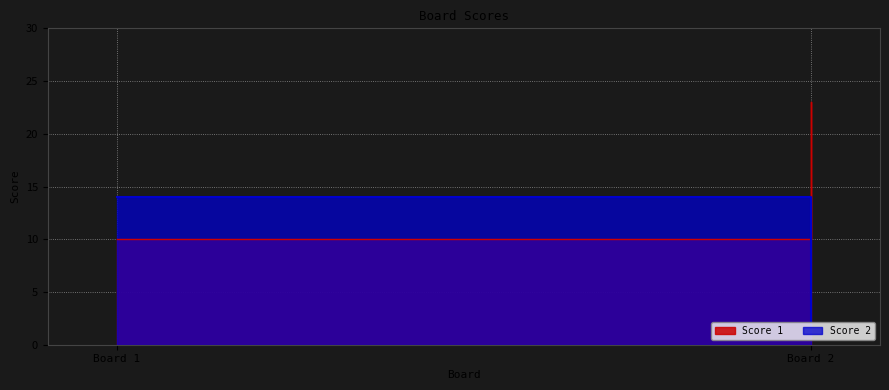

What is the value of the Score 1 point at the 1st from the left?

10